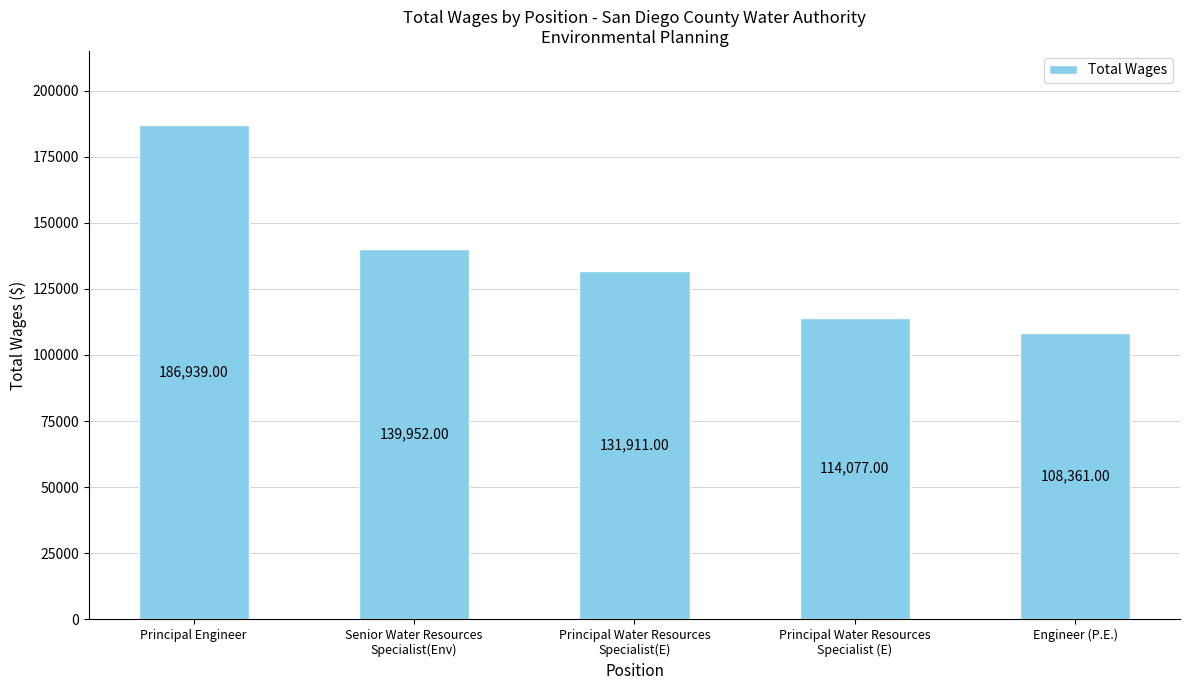

Which category has the lowest value across all series?

Engineer (P.E.)